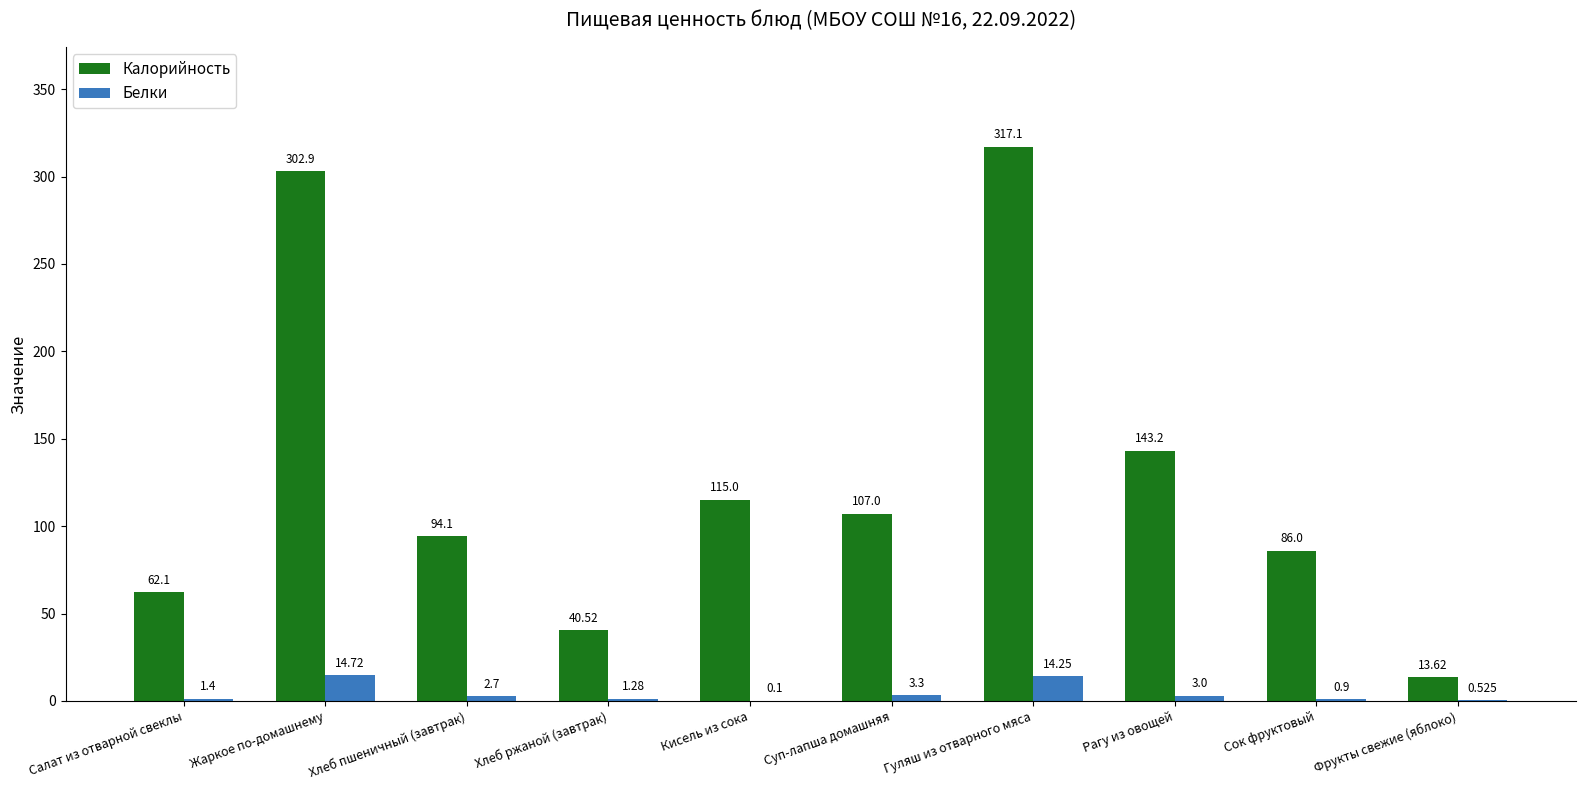

How many groups of bars are there?

10